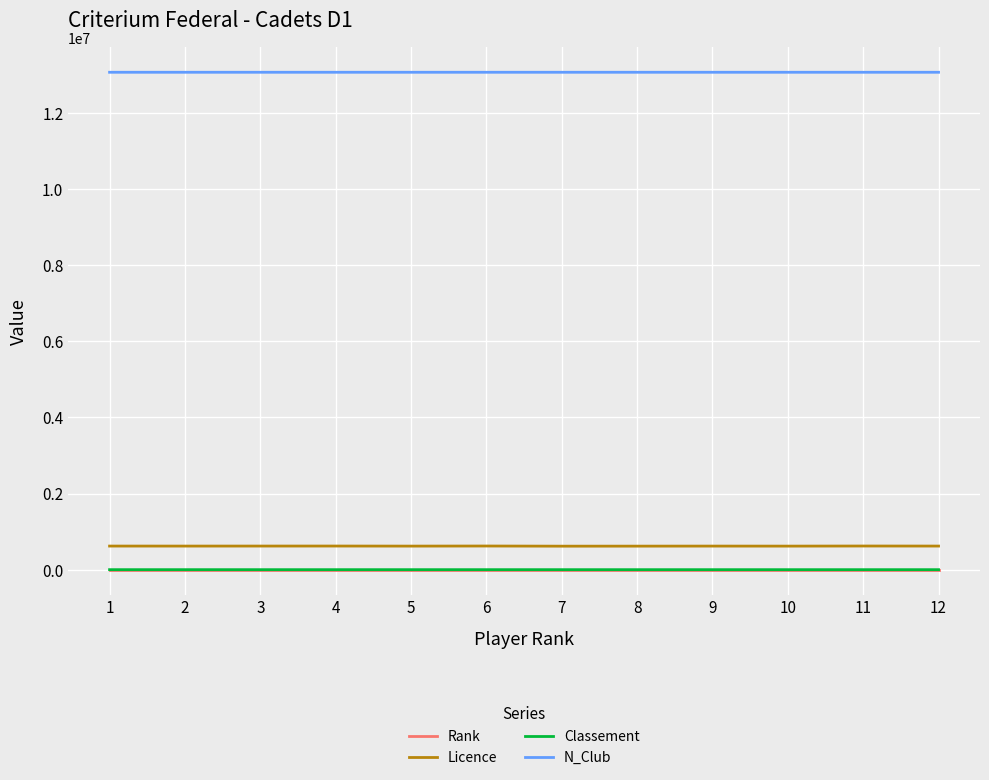

What is the average value of the Classement series?

679